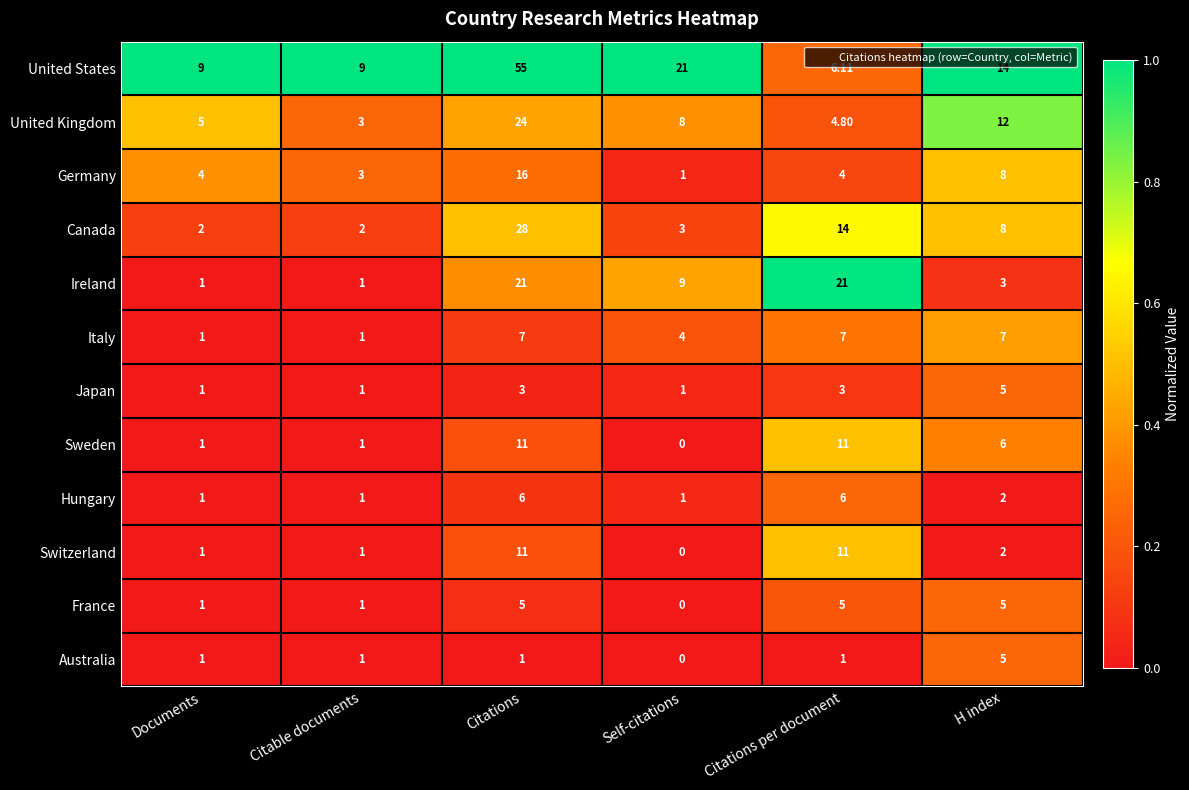

At how many categories does at least one series exceed 0?

6